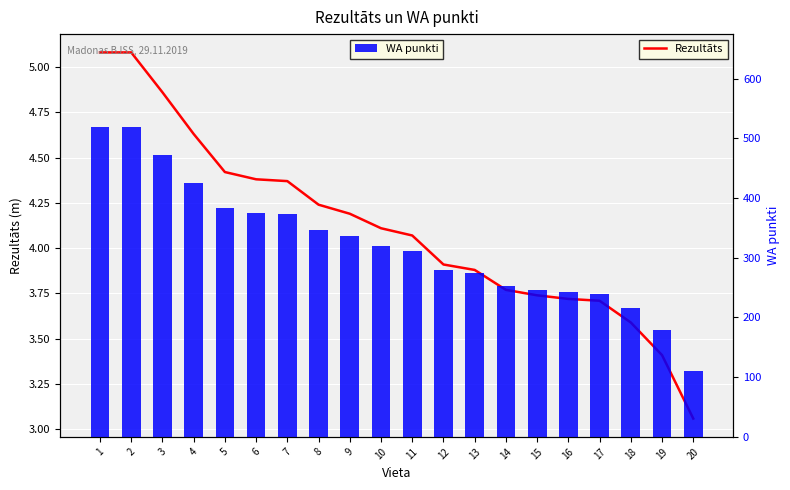

How many values in the WA punkti series exceed 320?

9